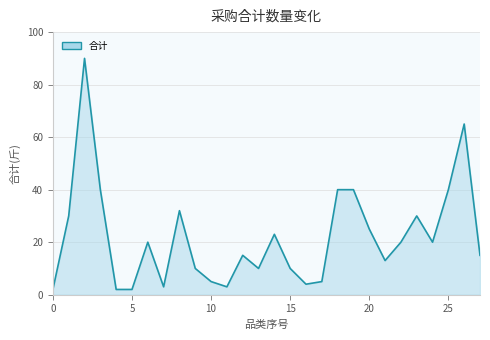

What is the average value?

22